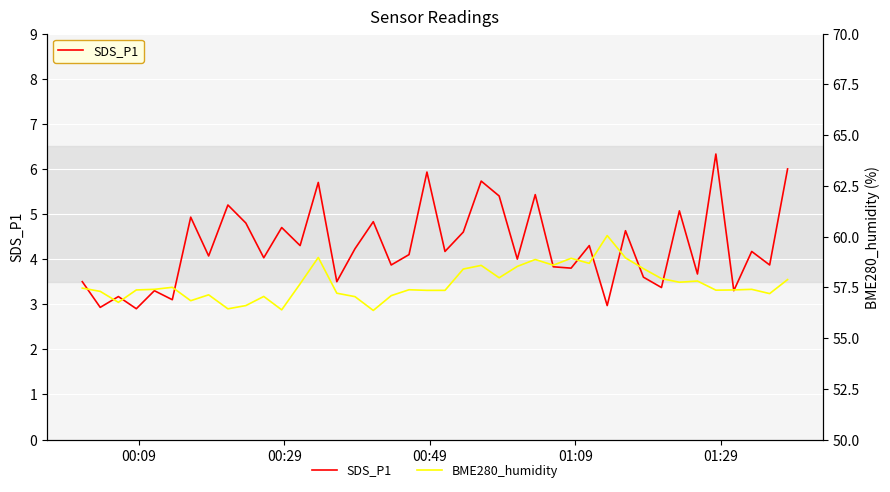

True or false: BME280_humidity and SDS_P1 intersect in this chart.

False